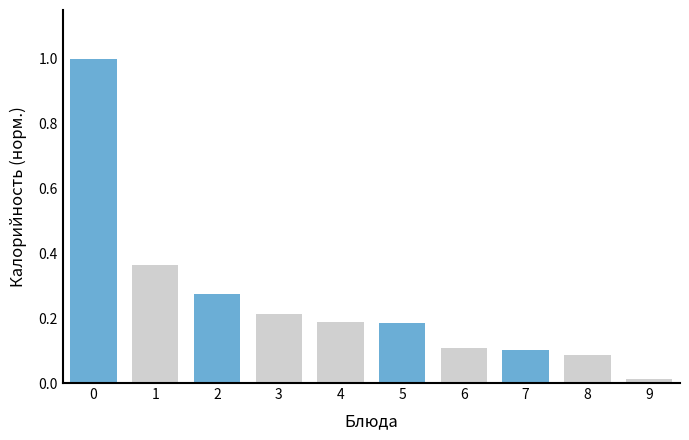

What is the sum of the values at 6 and 1?

0.5